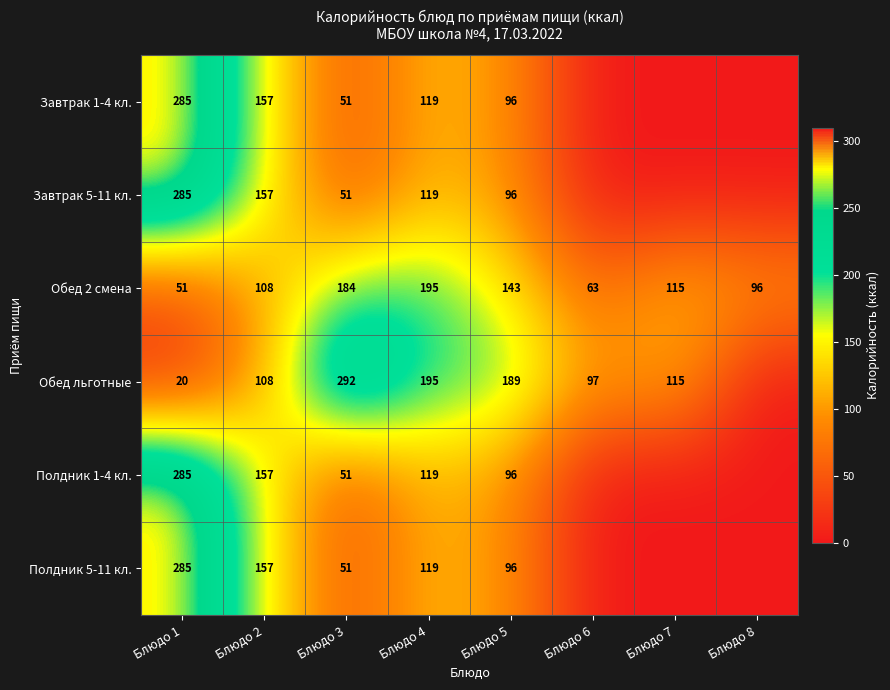

What is the average value of the Обед 2 смена series?

119